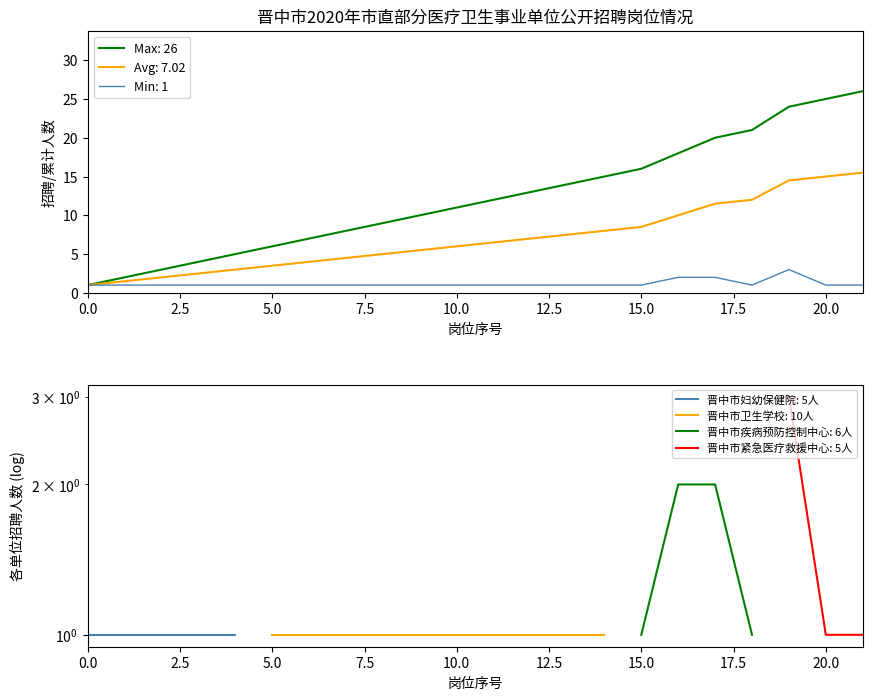

Which series has the largest range (max minus min)?

累计人数_max